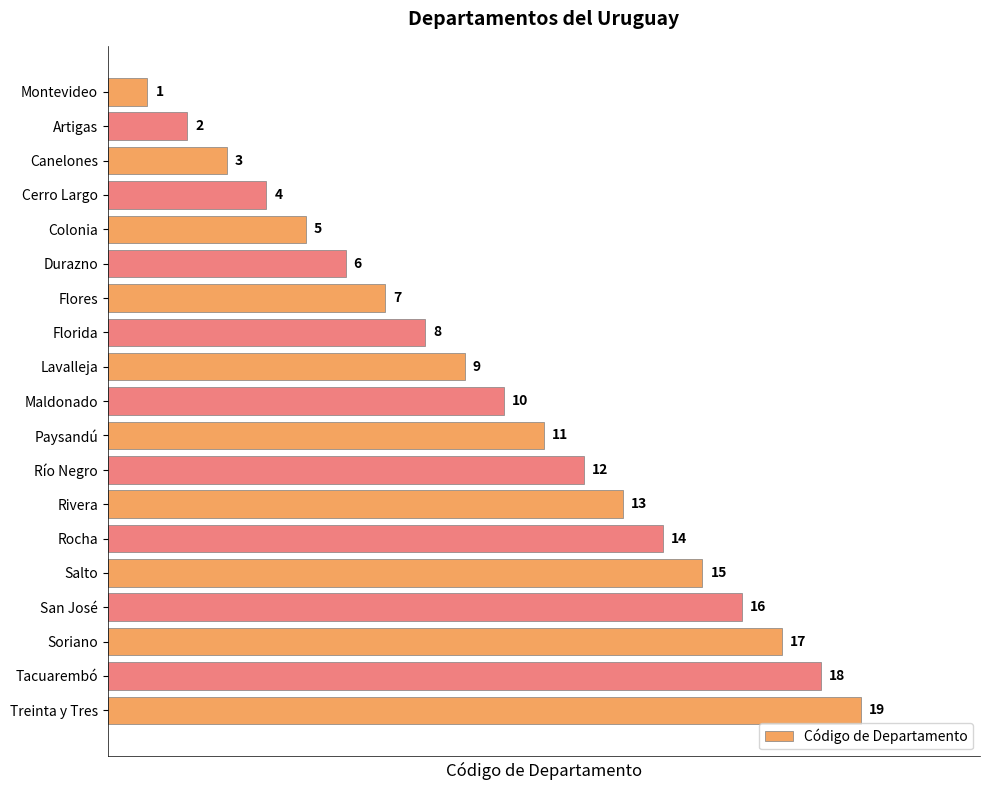

Between Canelones and Flores, which is larger?

Flores